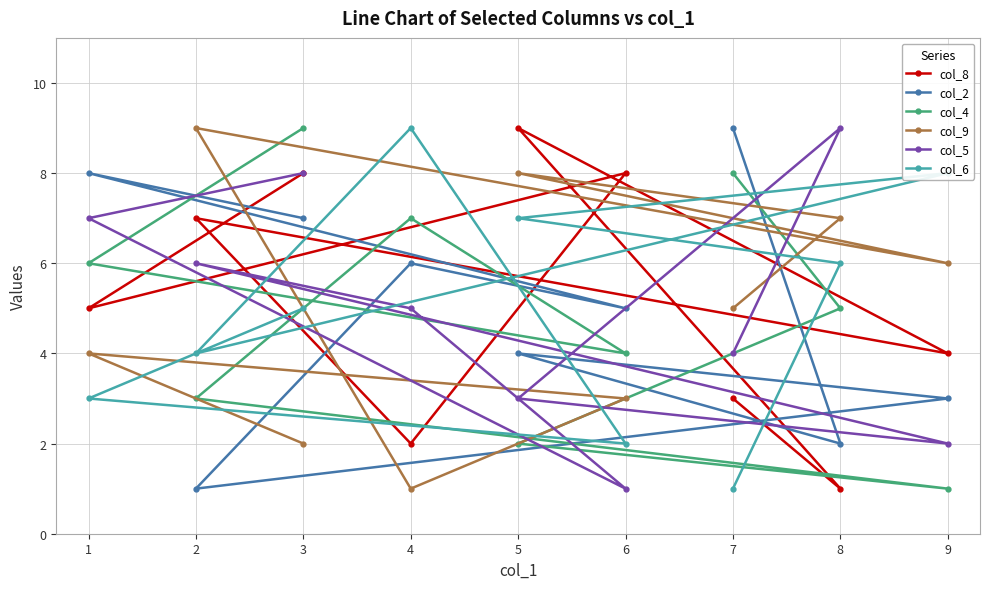

What is the sum of the col_6 values at 7 and 5?

8